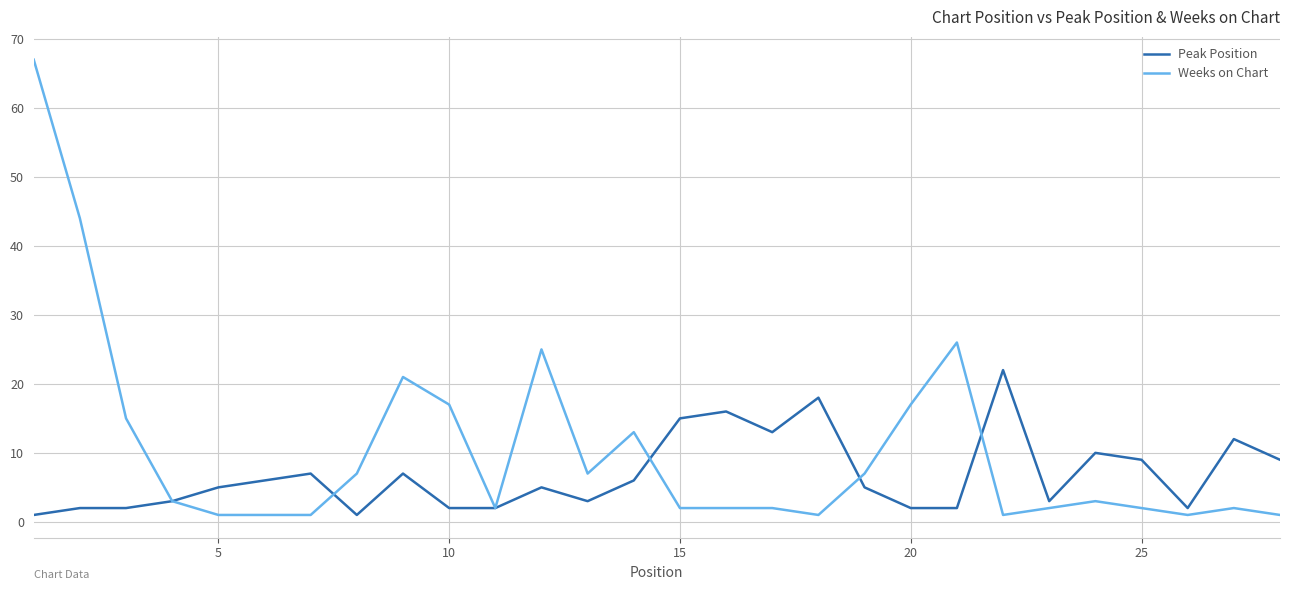

Which series has the widest spread of values?

Weeks on Chart